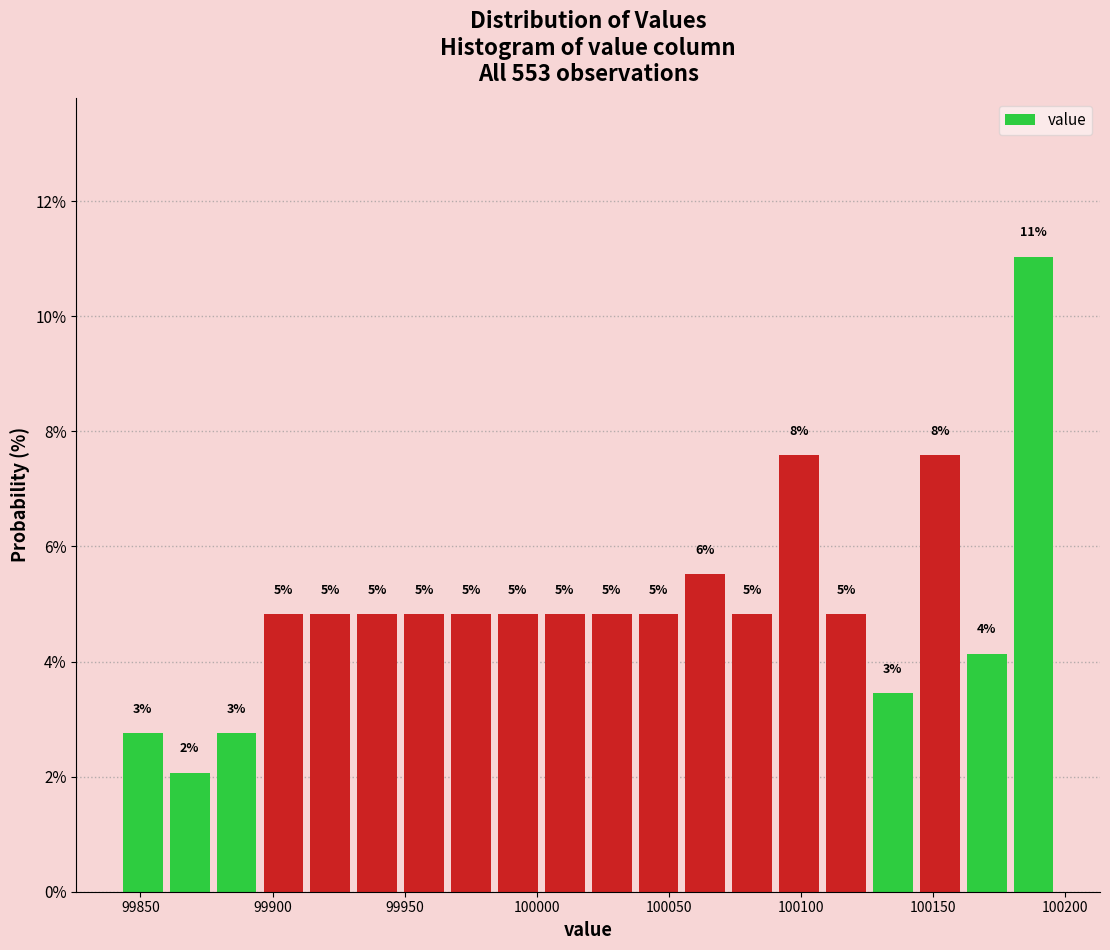

Around what value on the x-axis is the tallest bar? Give the approximate position of its centre, as read against the axis.

100190